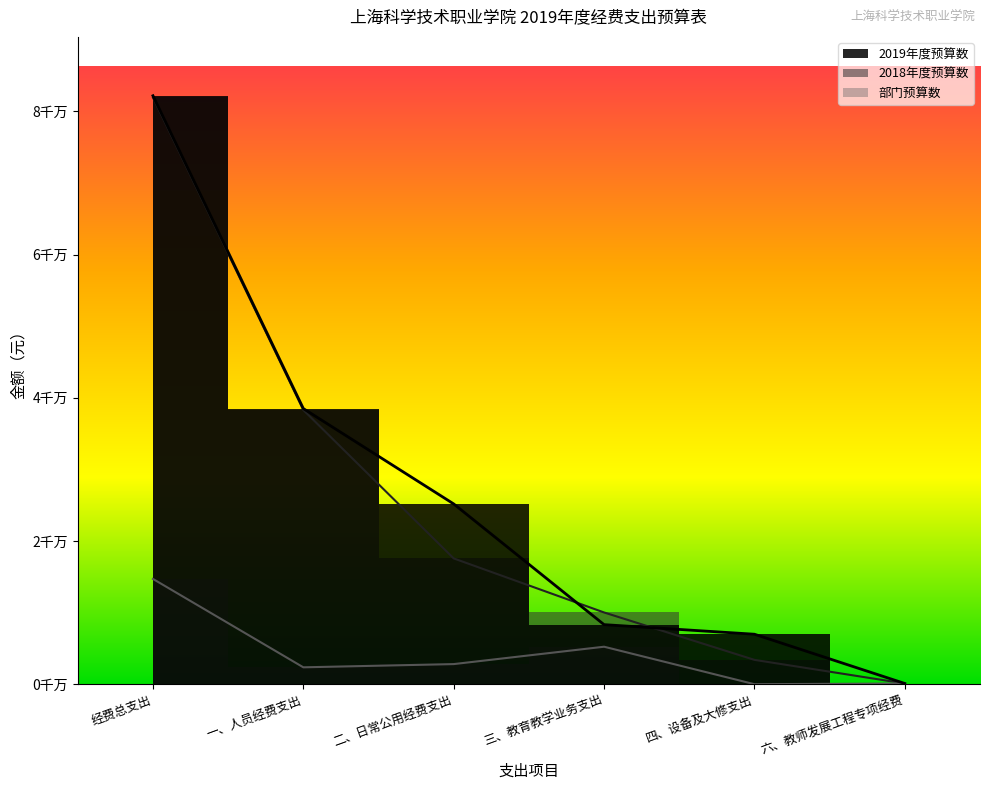

What is the label of the 2nd point from the right?

四、设备及大修支出